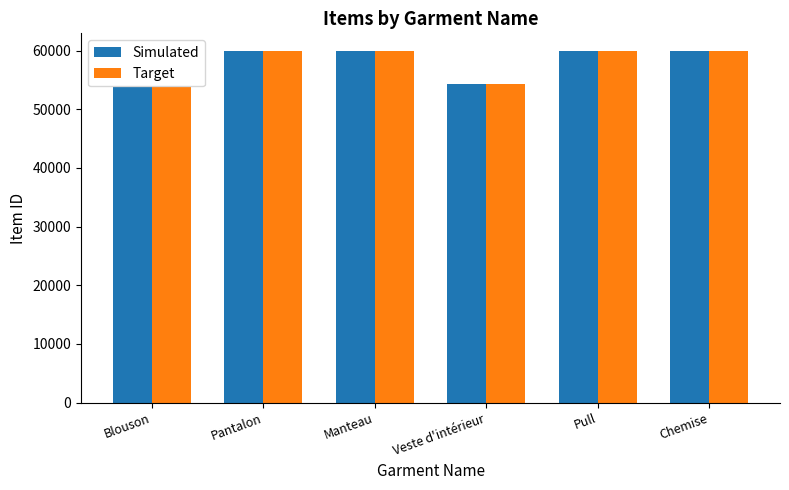

At which label does Target reach its minimum?

Blouson